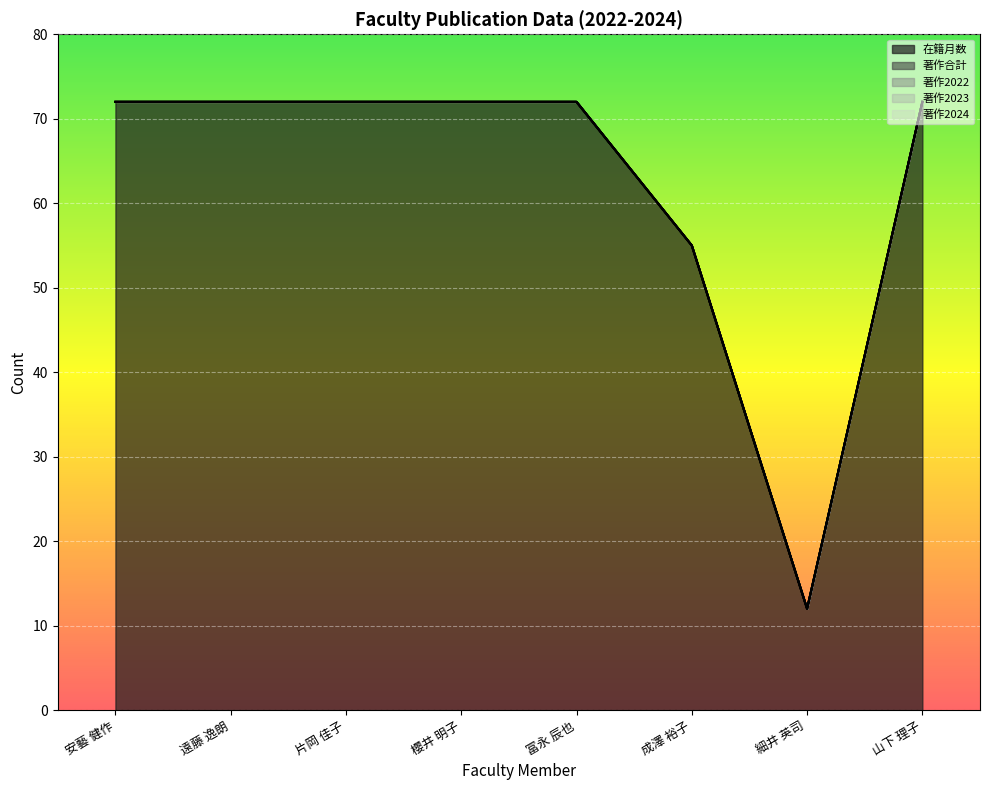

Which series changed the most between 安藝 健作 and 山下 理子?

在籍月数